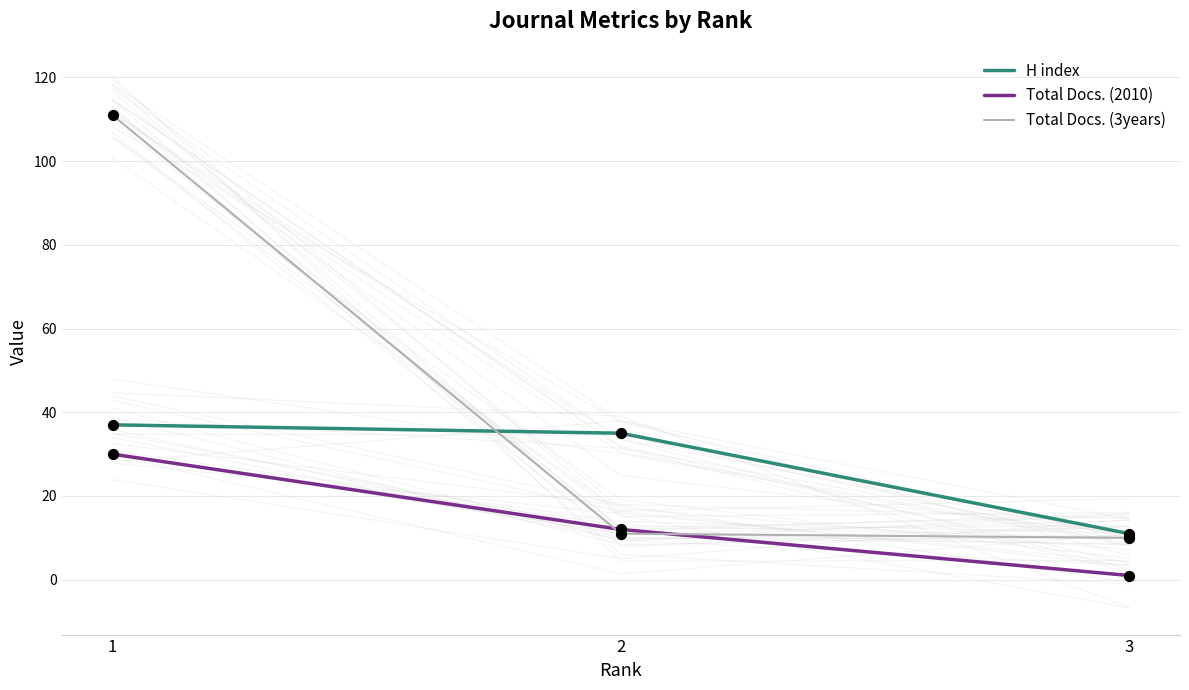

What is the total value across all series at 3?

22